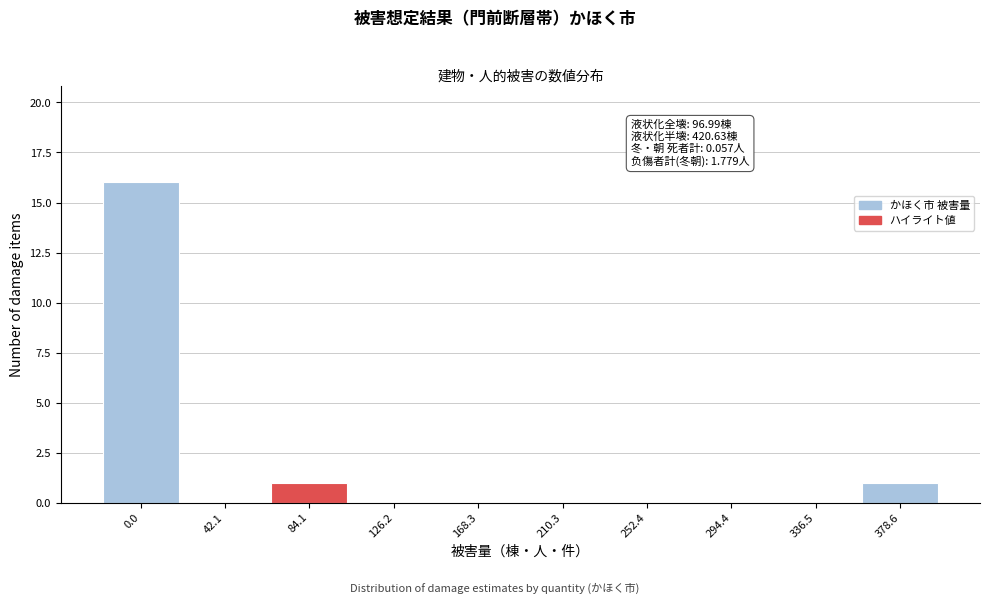

Reading right to left, transcribe all the data shown in this chart.

378.6=1	336.5=0	294.4=0	252.4=0	210.3=0	168.3=0	126.2=0	84.1=1	42.1=0	0.0=16